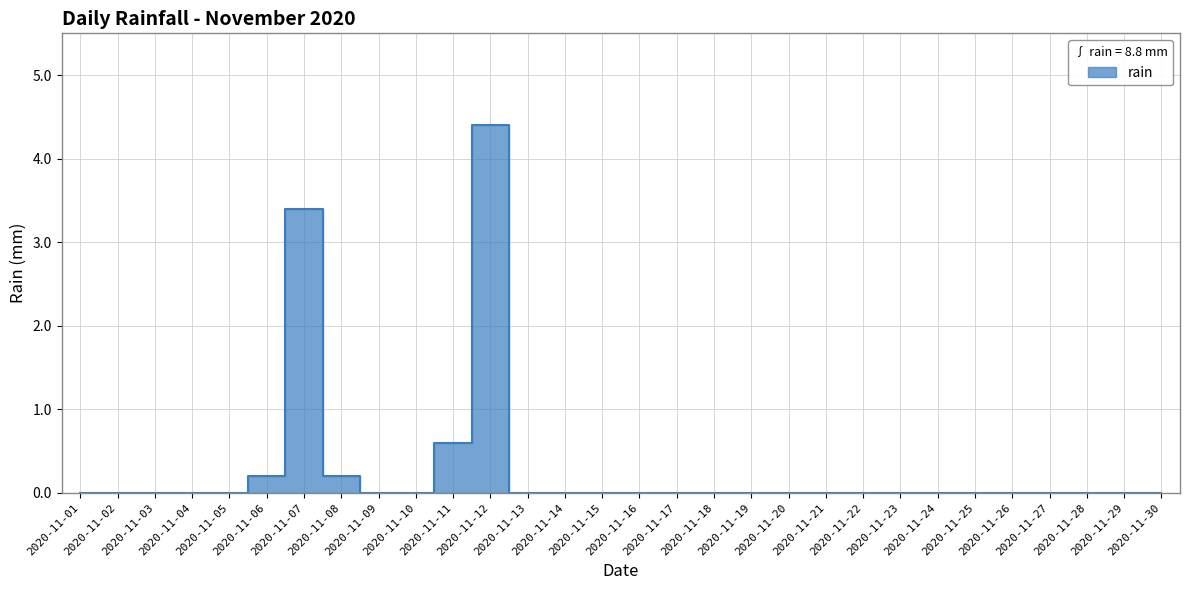

What is the greatest value displayed?

4.4